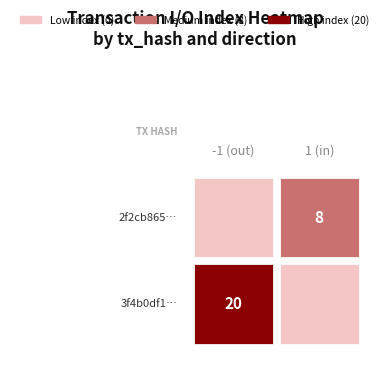

What is the difference between the maximum and minimum values in the 3f4b0df1… series?

21